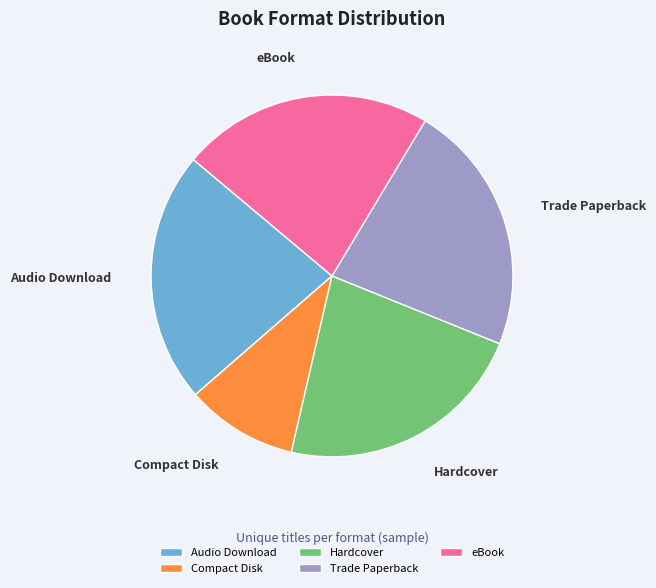

How many slices are in this pie chart?

5